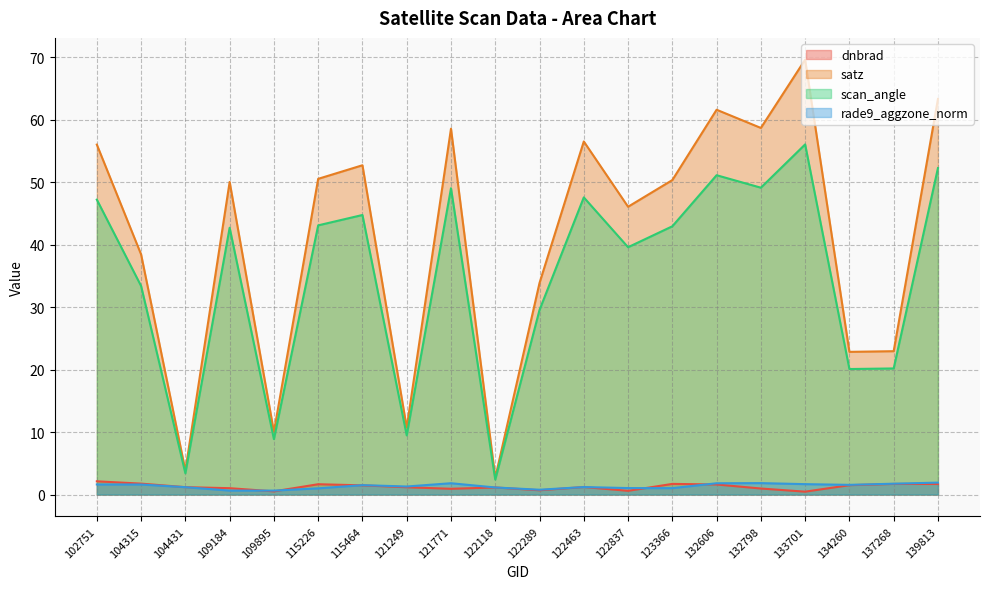

Count the number of categories in the chart.

20